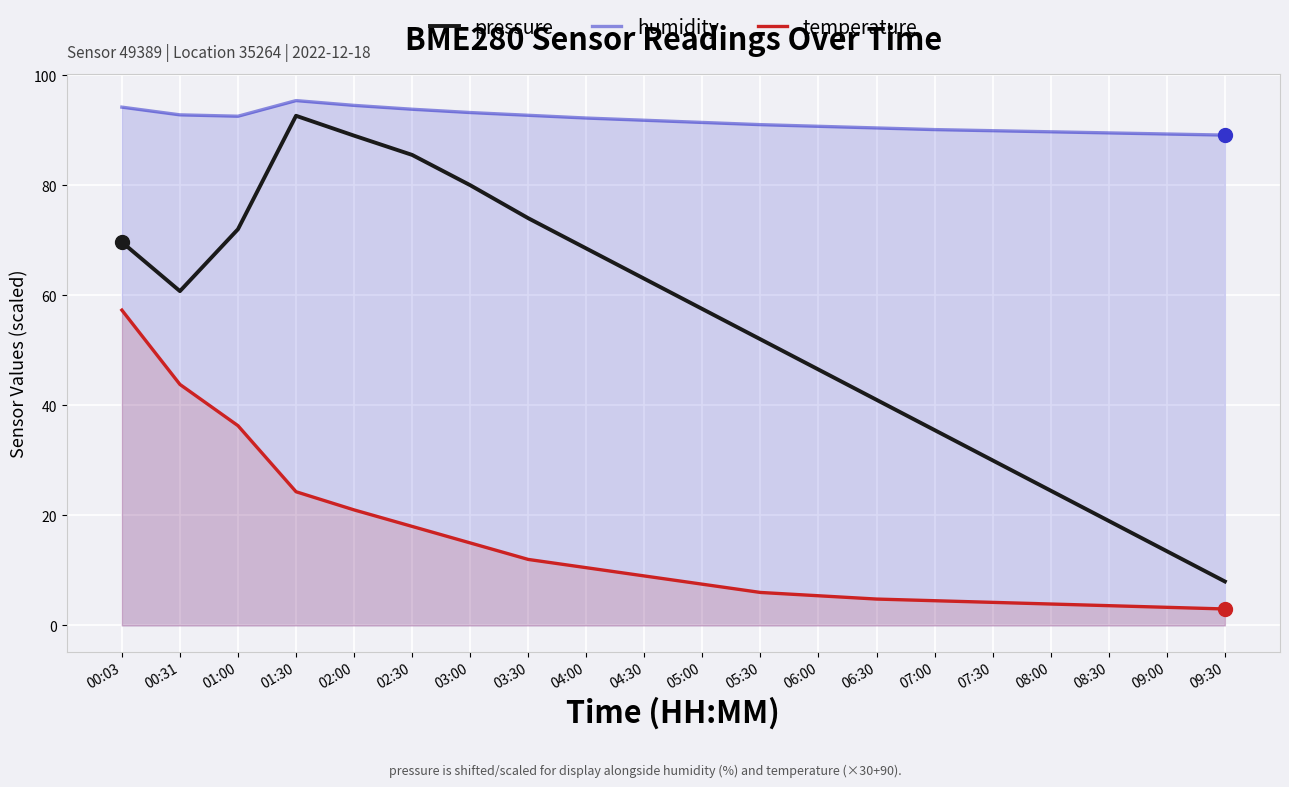

True or false: temperature and humidity cross at least once.

False